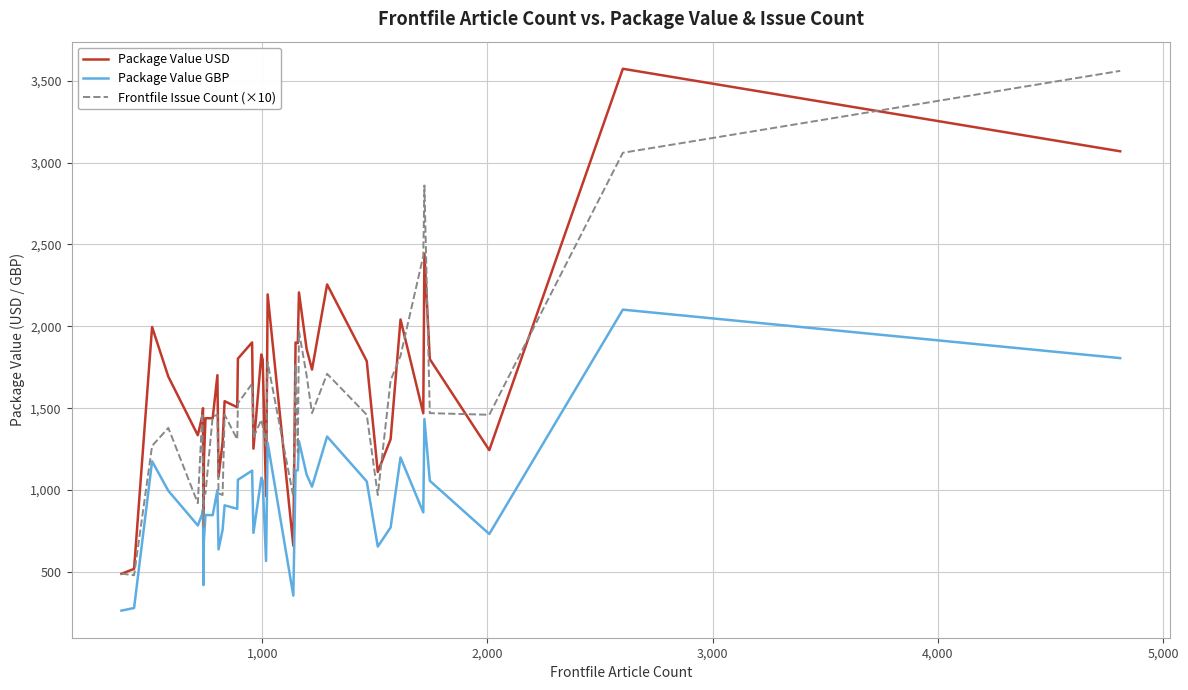

What is the greatest value displayed?

3573